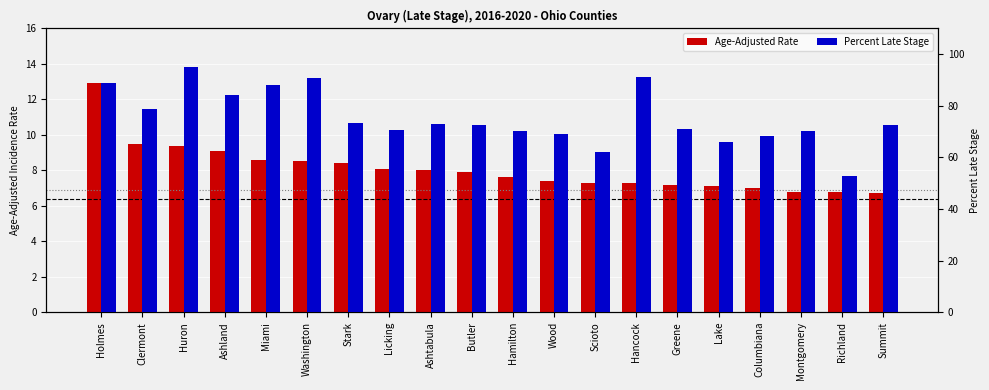

What is the maximum value shown in the chart?

95.0